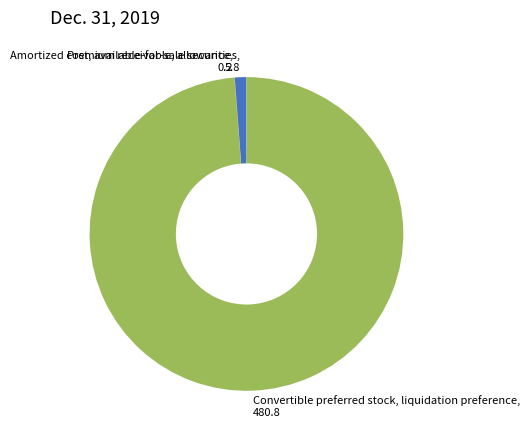

What is the ratio of the value at Convertible preferred stock, liquidation preference, 480.8 to the value at Amortized cost, available-for-sale securities, 5.8?

82.9